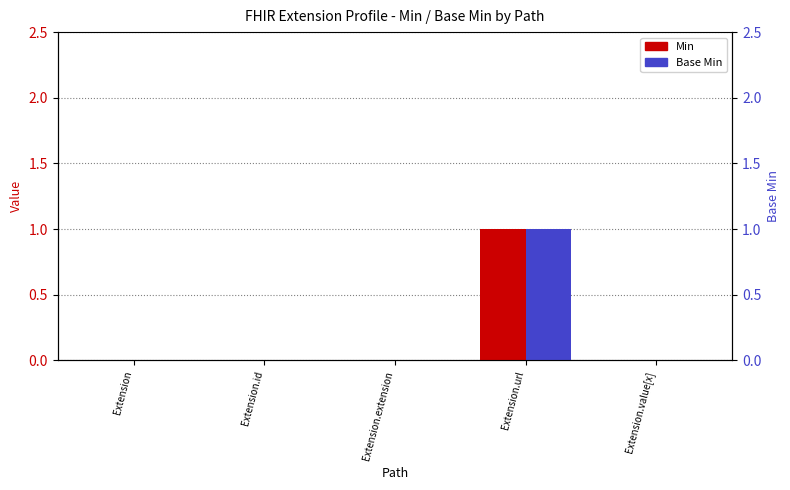

What is the difference between the Min values at Extension.extension and Extension.url?

1